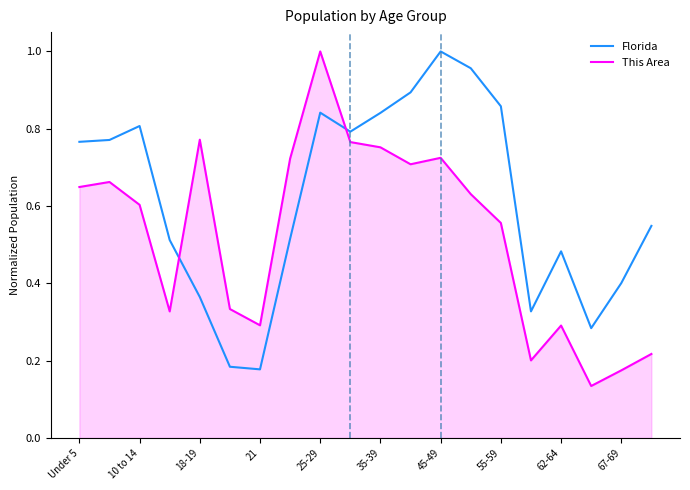

How many intersections are there between Florida and This Area?

2